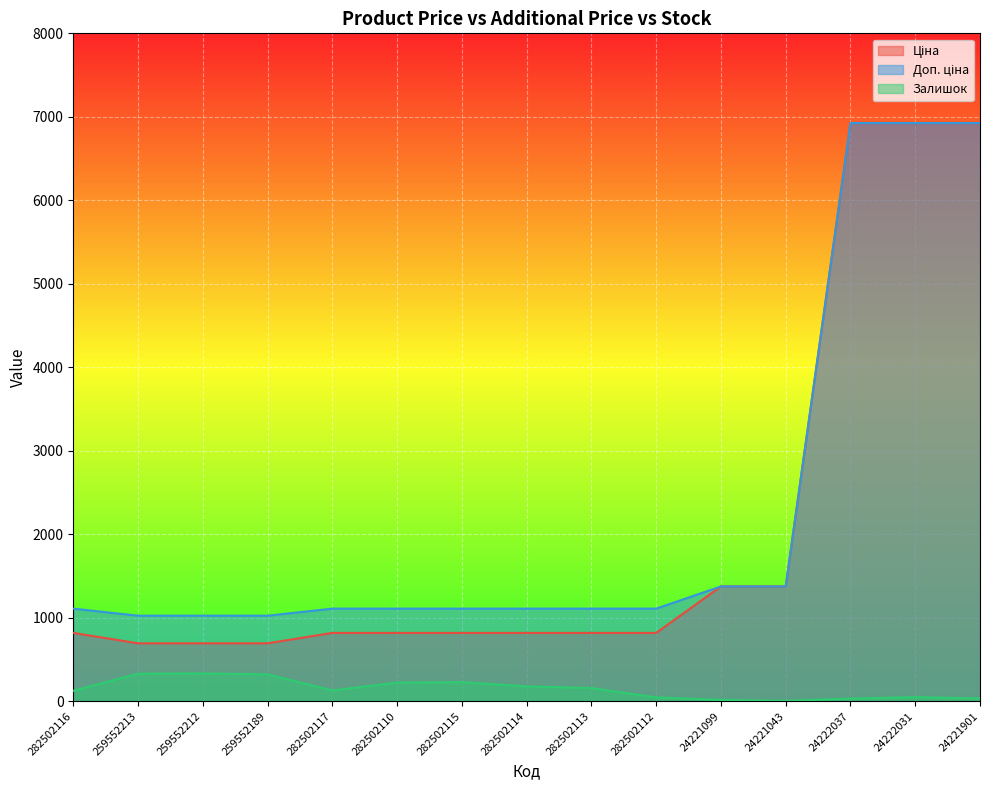

Which category has the highest value in the Залишок series?

259552212